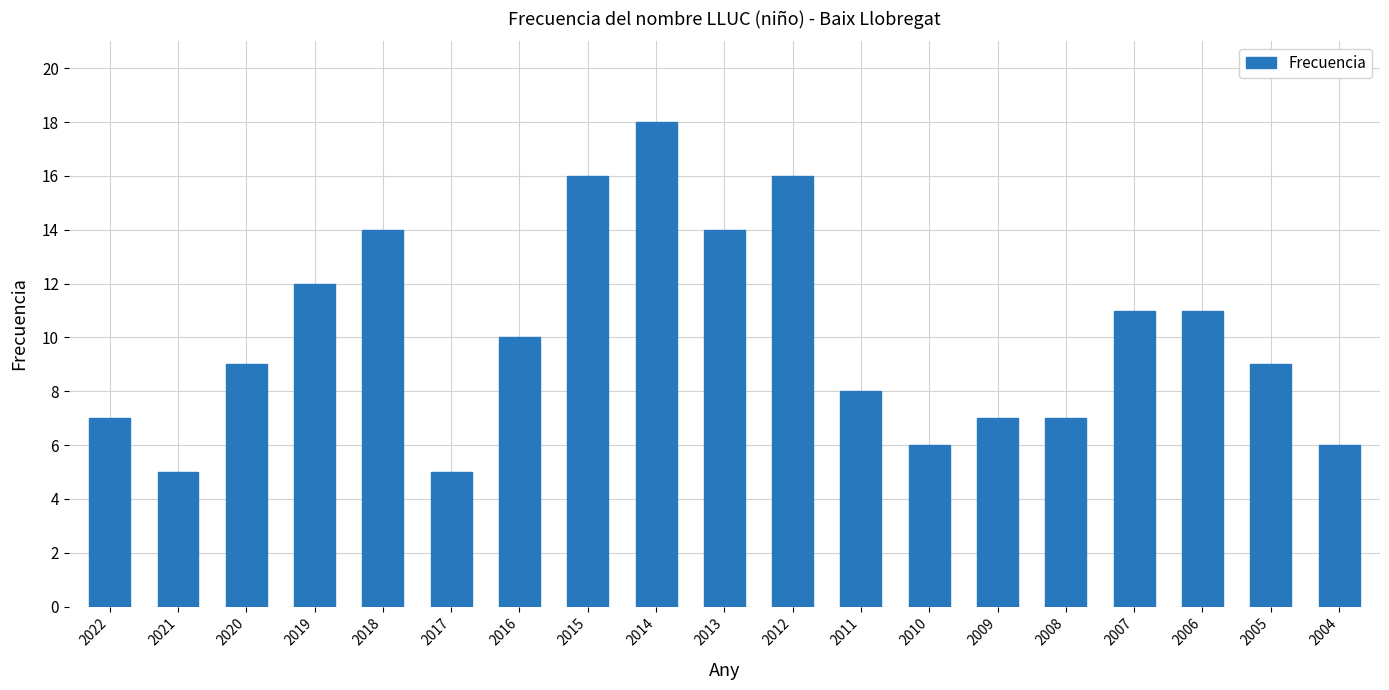

What is the change in value from 2011 to 2006?

+3